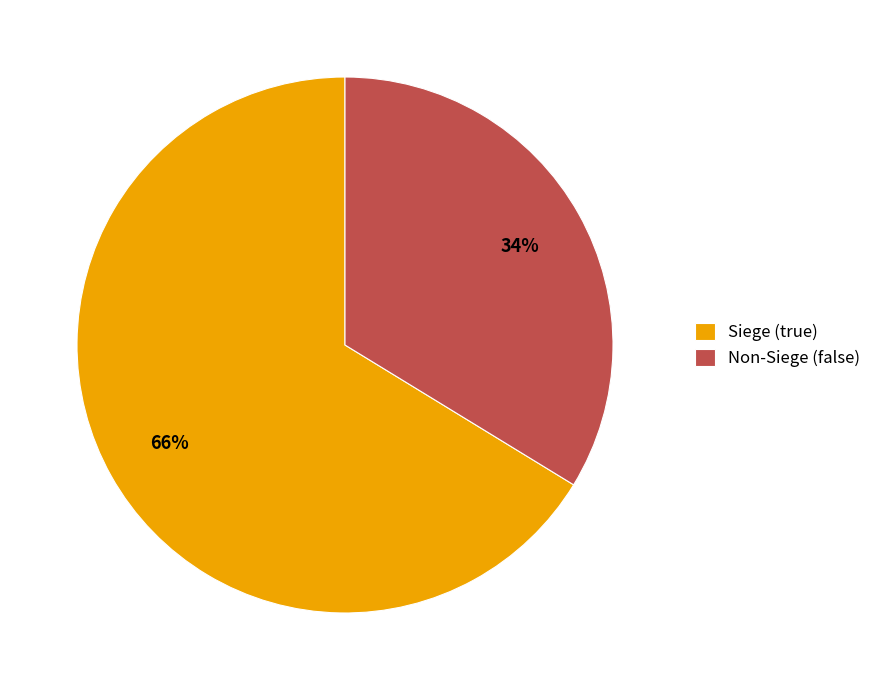

To the nearest percent, what percentage of the pie is Non-Siege (false)?

34%